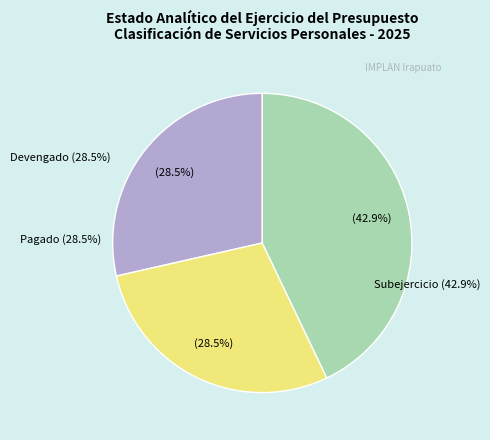

How many segments does this pie chart have?

3